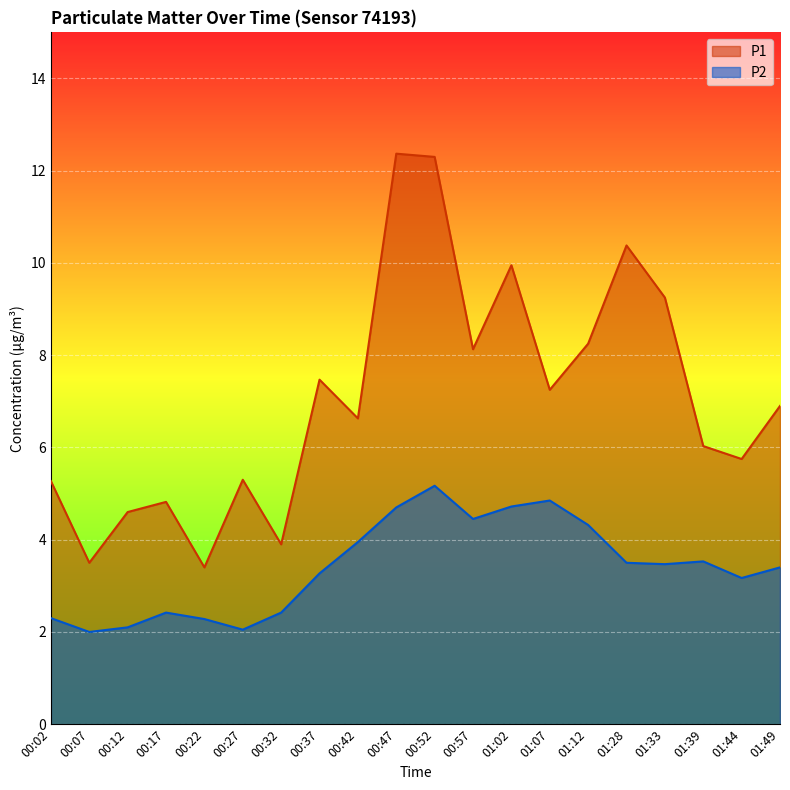

Reading left to right, what are all the values shown in this chart?

P1: 00:02=5.3	00:07=3.5	00:12=4.6	00:17=4.8	00:22=3.4	00:27=5.3	00:32=3.9	00:37=7.5	00:42=6.6	00:47=12.4	00:52=12.3	00:57=8.1	01:02=9.9	01:07=7.2	01:12=8.2	01:28=10.4	01:33=9.2	01:39=6.0	01:44=5.8	01:49=6.9
P2: 00:02=2.3	00:07=2.0	00:12=2.1	00:17=2.4	00:22=2.3	00:27=2.0	00:32=2.4	00:37=3.3	00:42=4.0	00:47=4.7	00:52=5.2	00:57=4.5	01:02=4.7	01:07=4.8	01:12=4.3	01:28=3.5	01:33=3.5	01:39=3.5	01:44=3.2	01:49=3.4